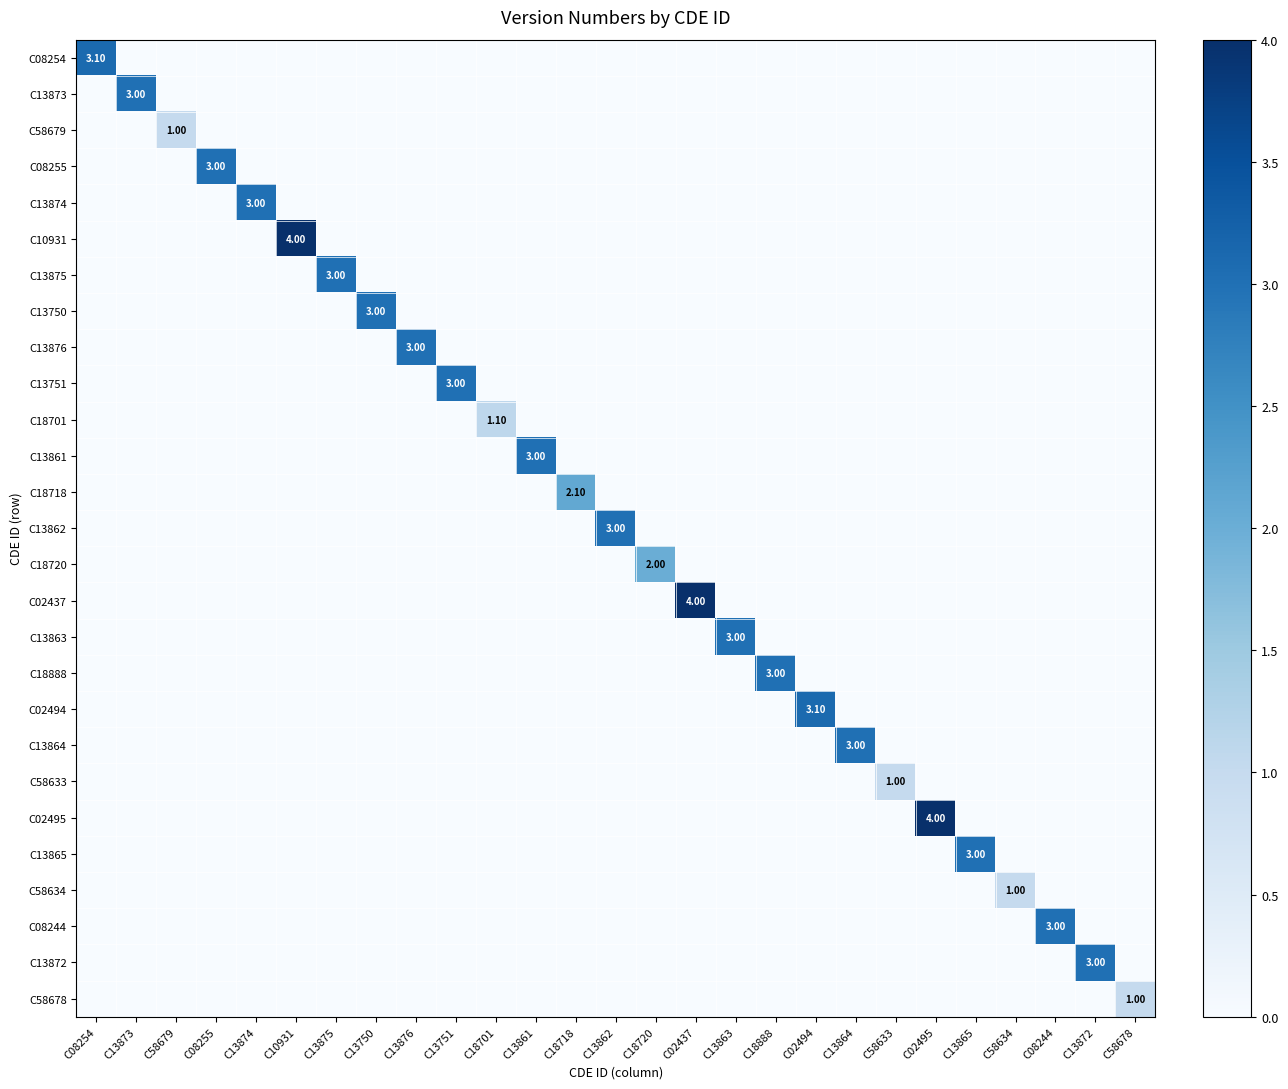

What is the spread (max minus min) of values at C13861?

3.0